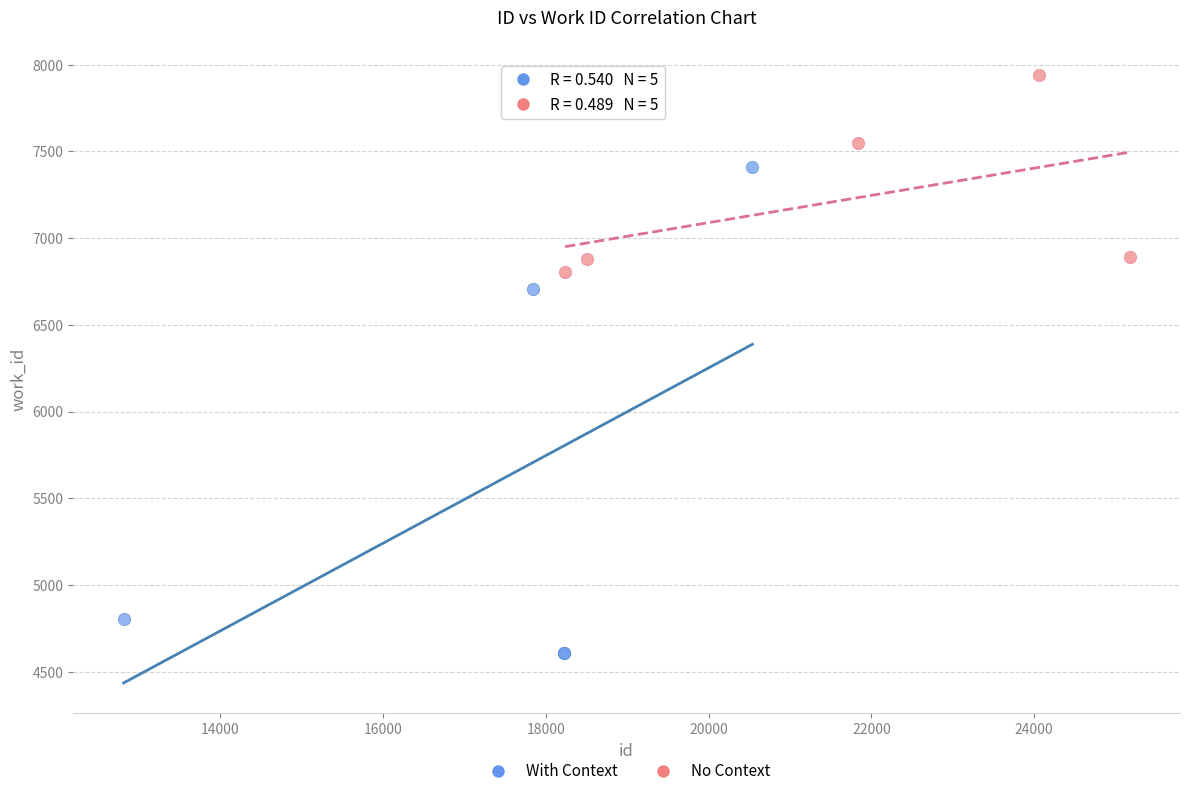

Which series has the widest spread of Y values?

With Context